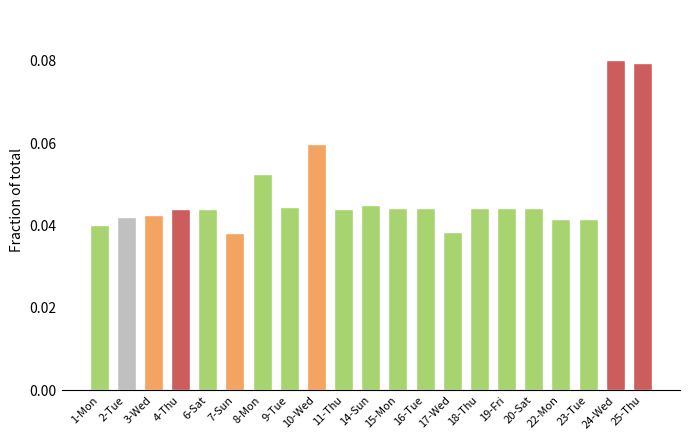

Between 7-Sun and 6-Sat, which is larger?

6-Sat